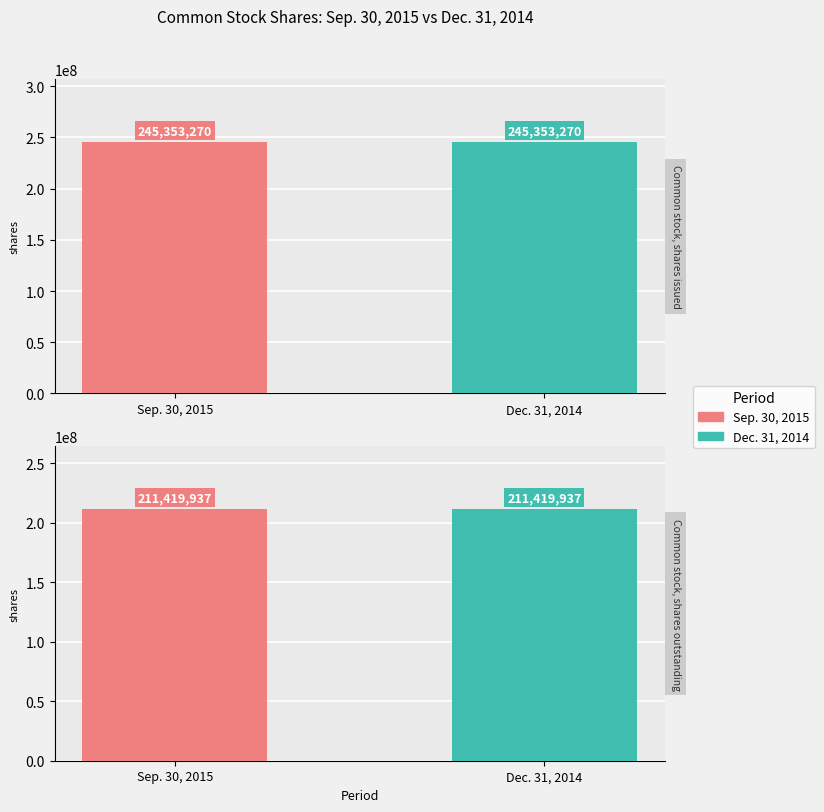

Does the chart contain stacked bars?

No